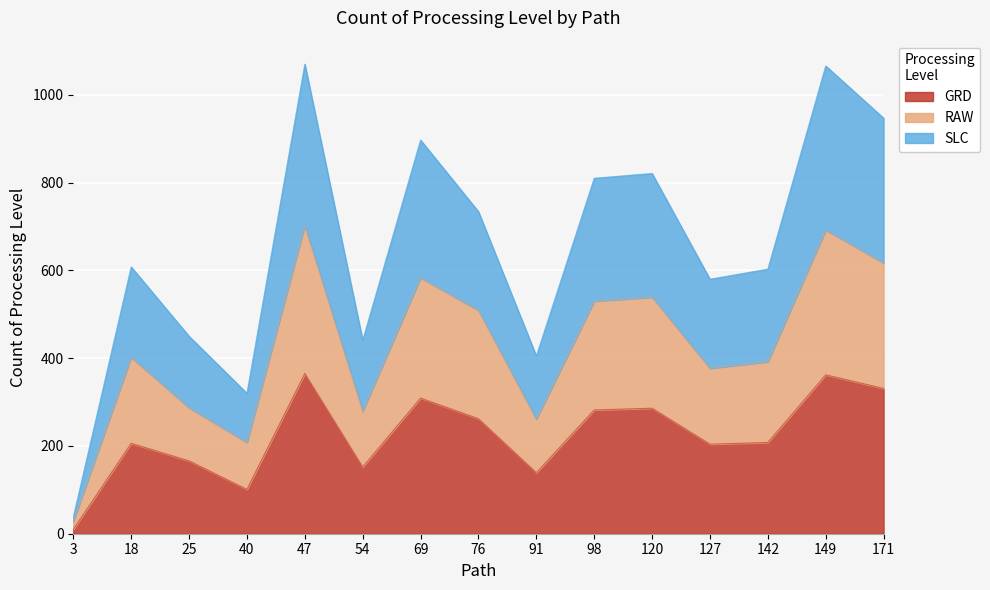

What is the highest value of the GRD series?

365